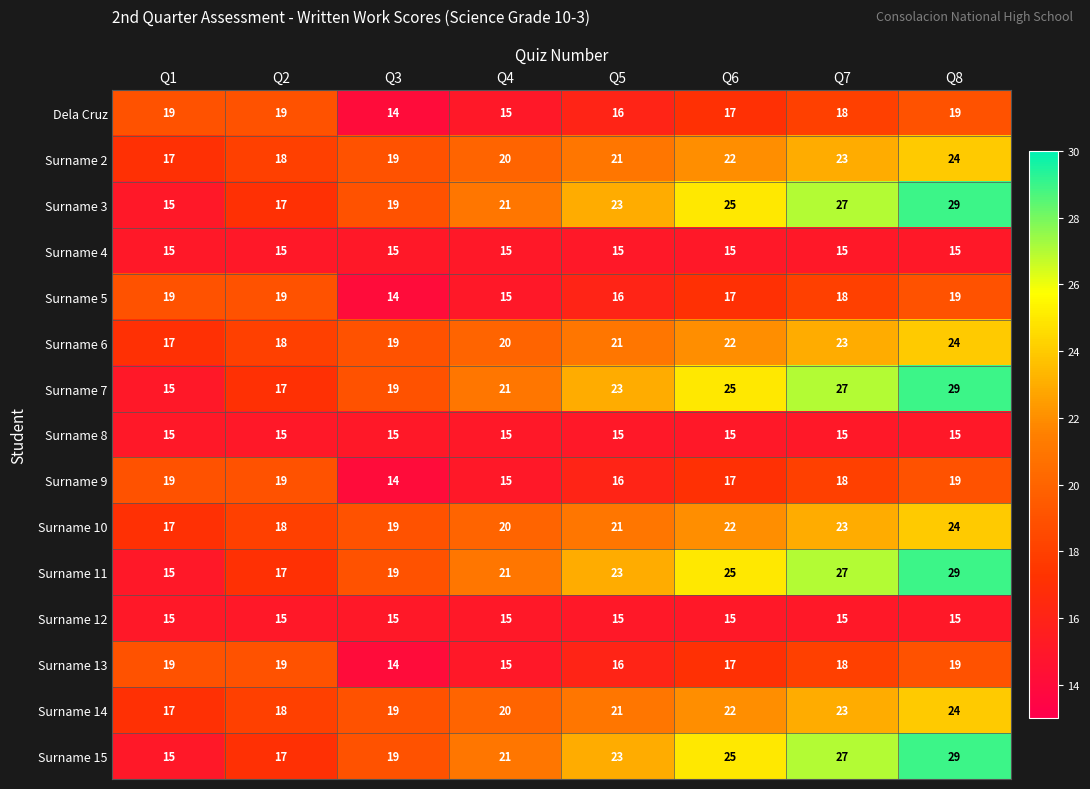

At which label does Surname 13 first exceed 18?

Q1